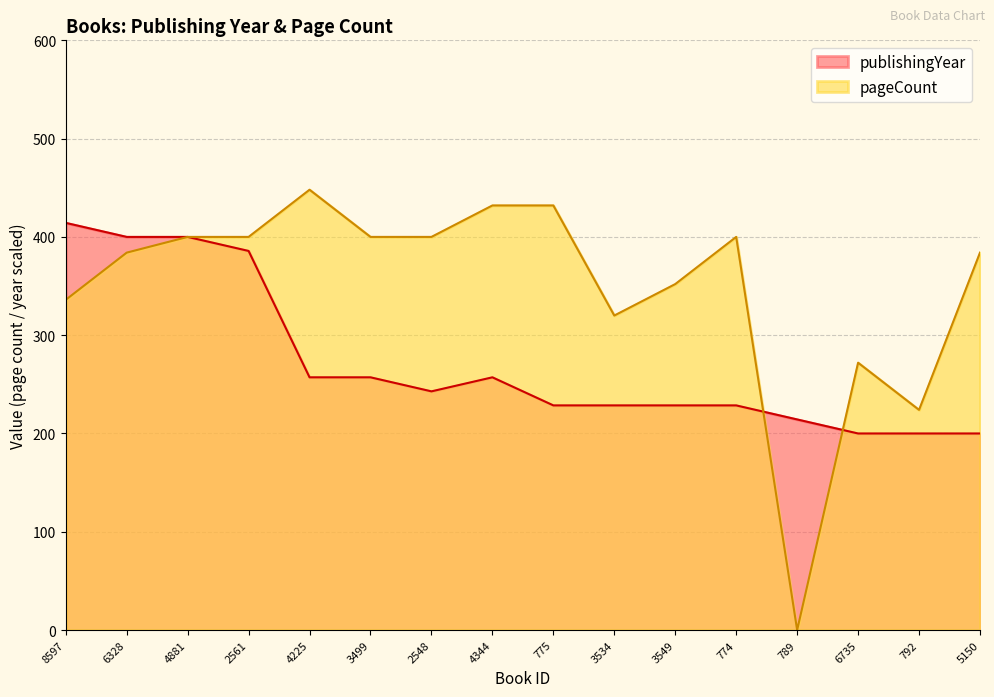

In publishingYear, how many points are lower than both neighbors (excluding endpoints)?

1